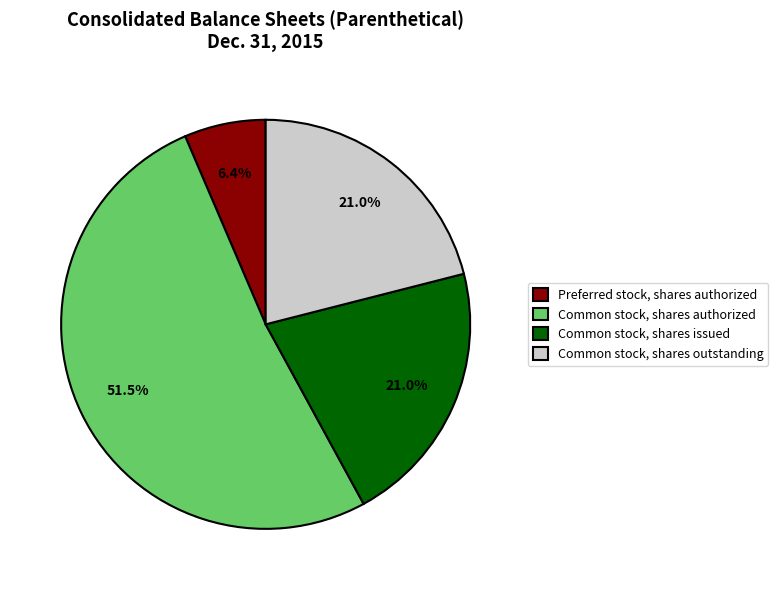

Which has a higher value, Common stock, shares authorized or Common stock, shares outstanding?

Common stock, shares authorized